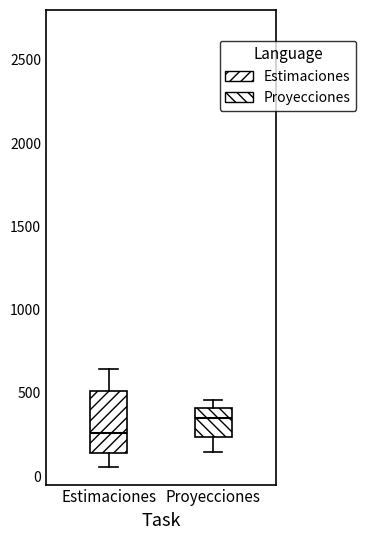

Which box is the tallest, from its lower edge to its upper edge?

Estimaciones